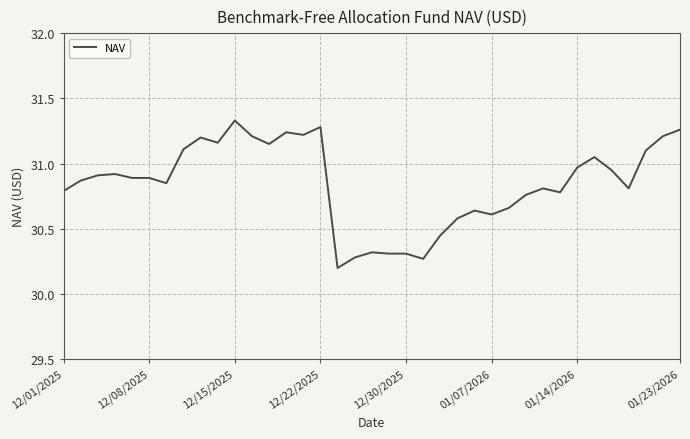

What is the minimum value shown in the chart?

30.2